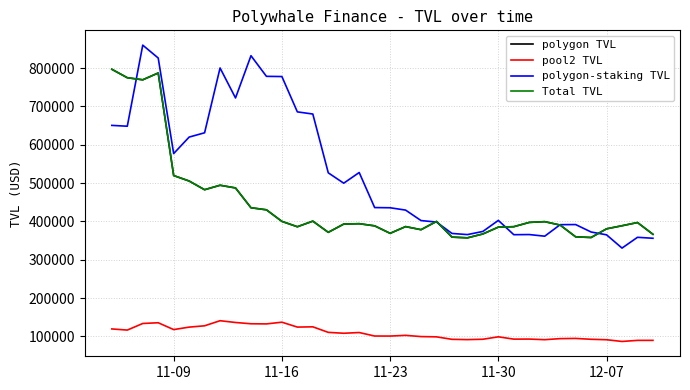

What is the lowest value of the polygon-staking TVL series?

330358.3